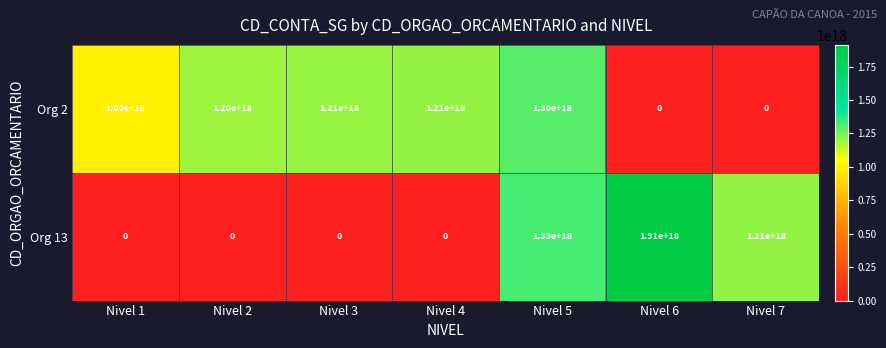

At which category is the sum across all series the highest?

Nivel 5